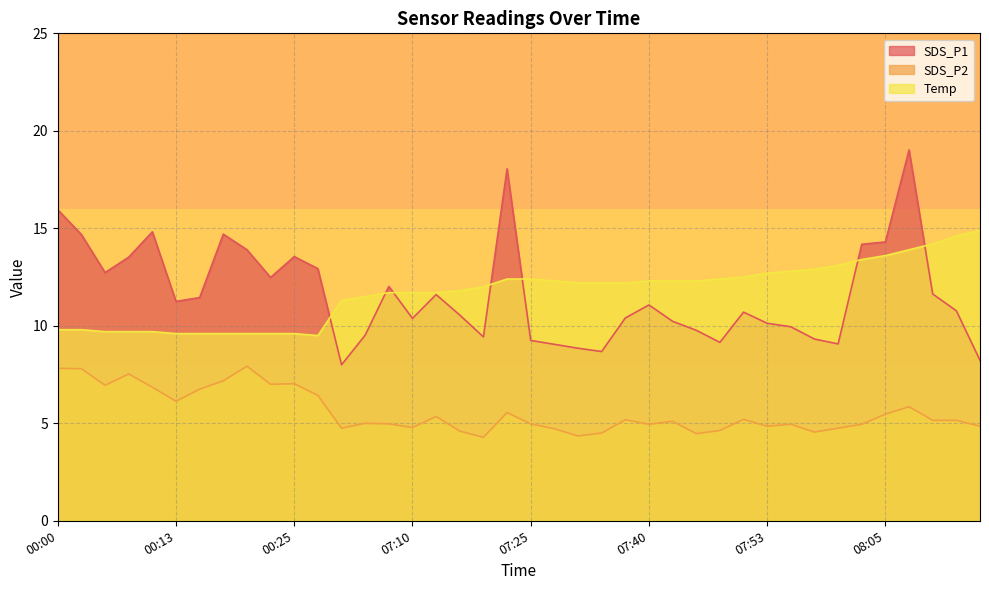

The SDS_P1 series shows 15.5 at 07:48. True or false?

False